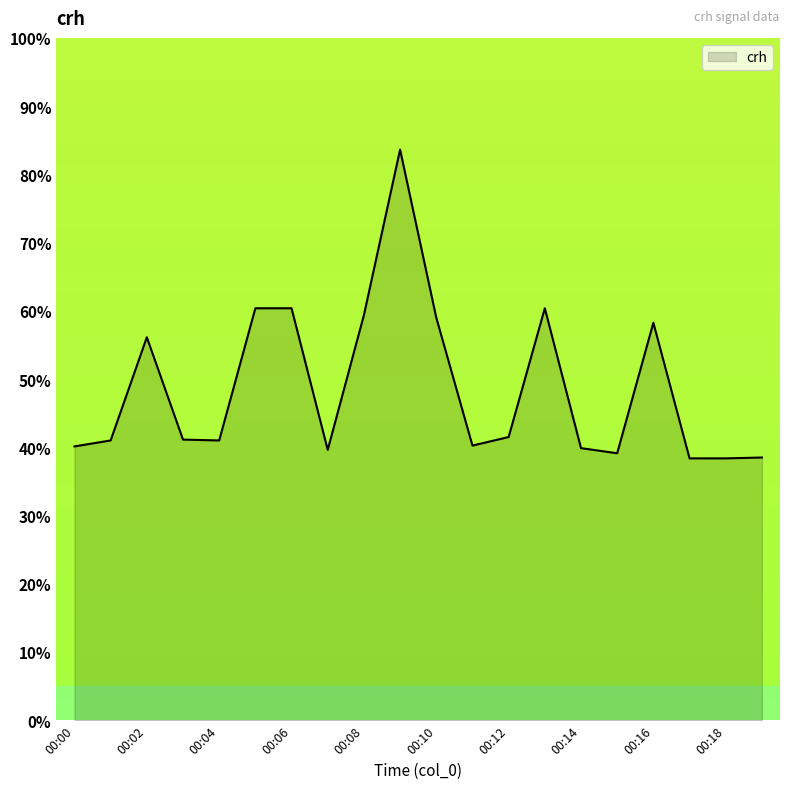

What is the value of the 8th point from the left?

0.4